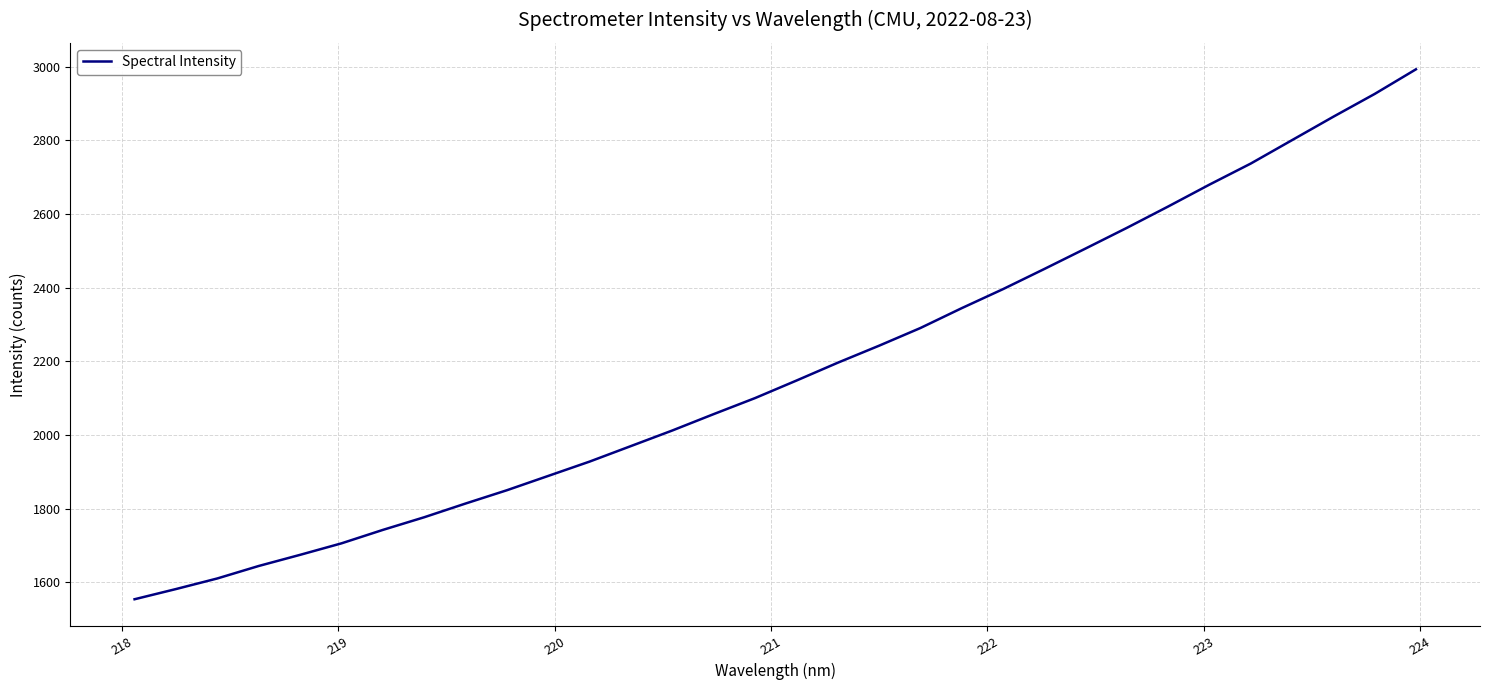

What is the difference between the maximum and minimum values?

1438.6